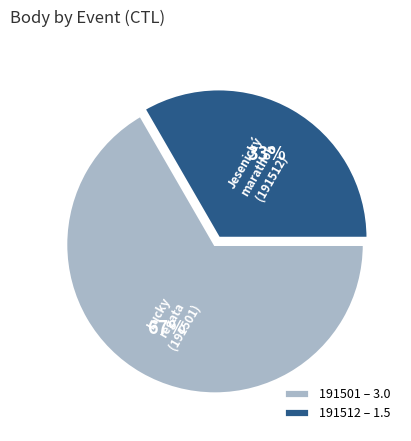

To the nearest percent, what percentage of the pie is 191512?

33%